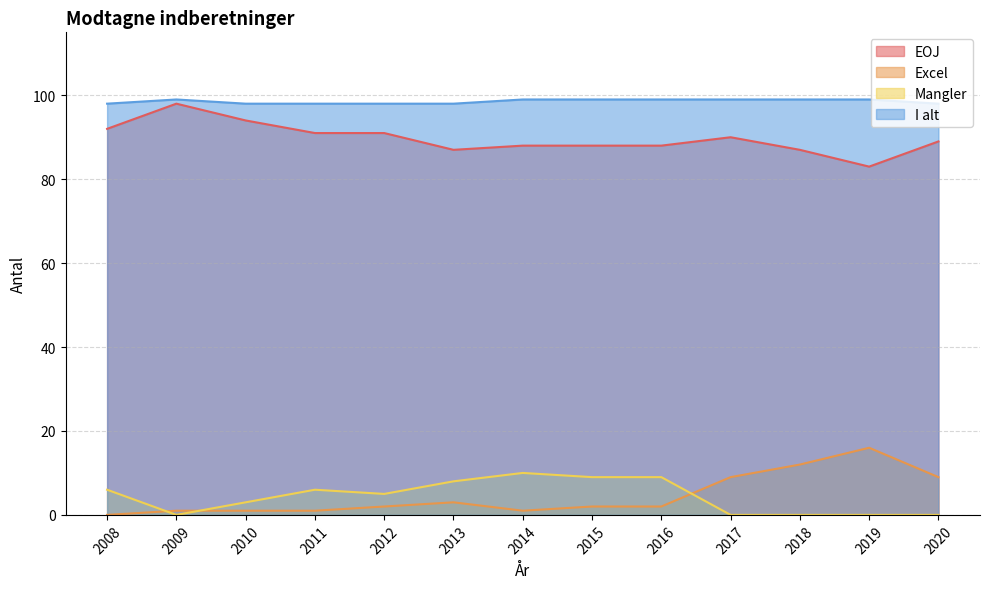

List the series in order of their peak value, highest first.

I alt, EOJ, Excel, Mangler